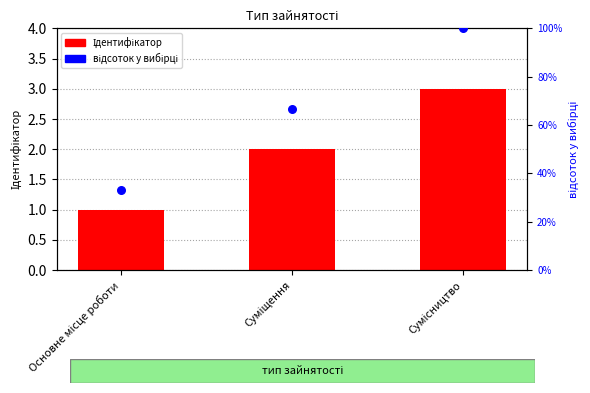

Which series has the largest total across all categories?

відсоток у вибірці